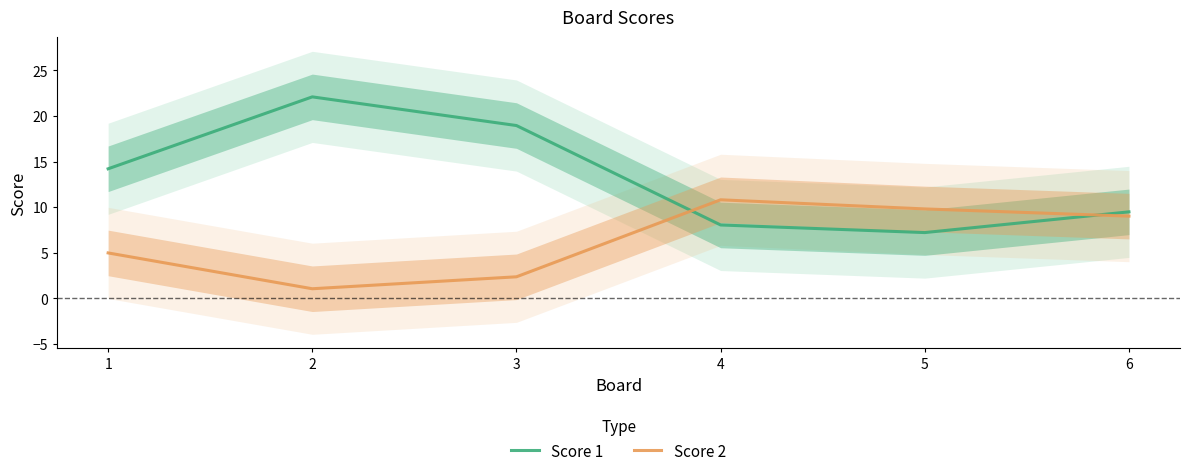

How many interior local peaks does the Score 1 series have?

1